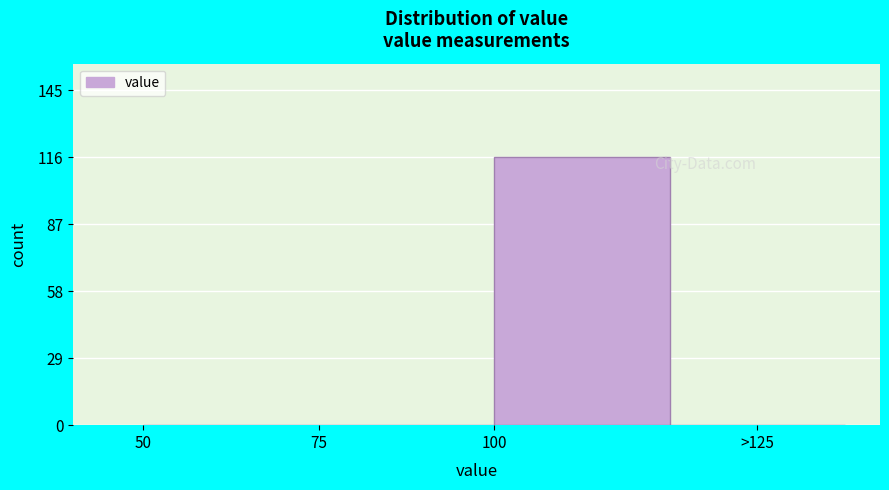

Reading left to right, transcribe all the data shown in this chart.

50=0	75=0	100=116	>125=0